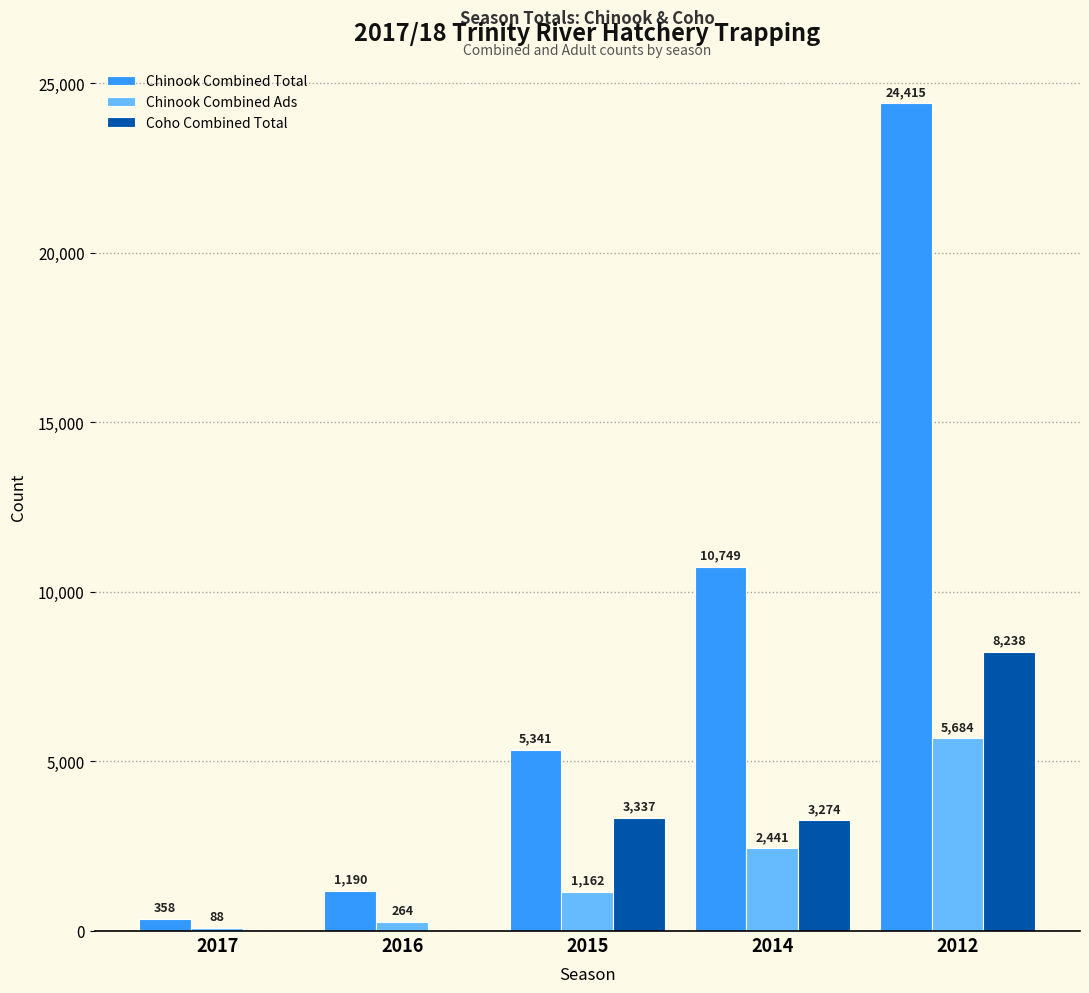

Does the chart contain stacked bars?

No